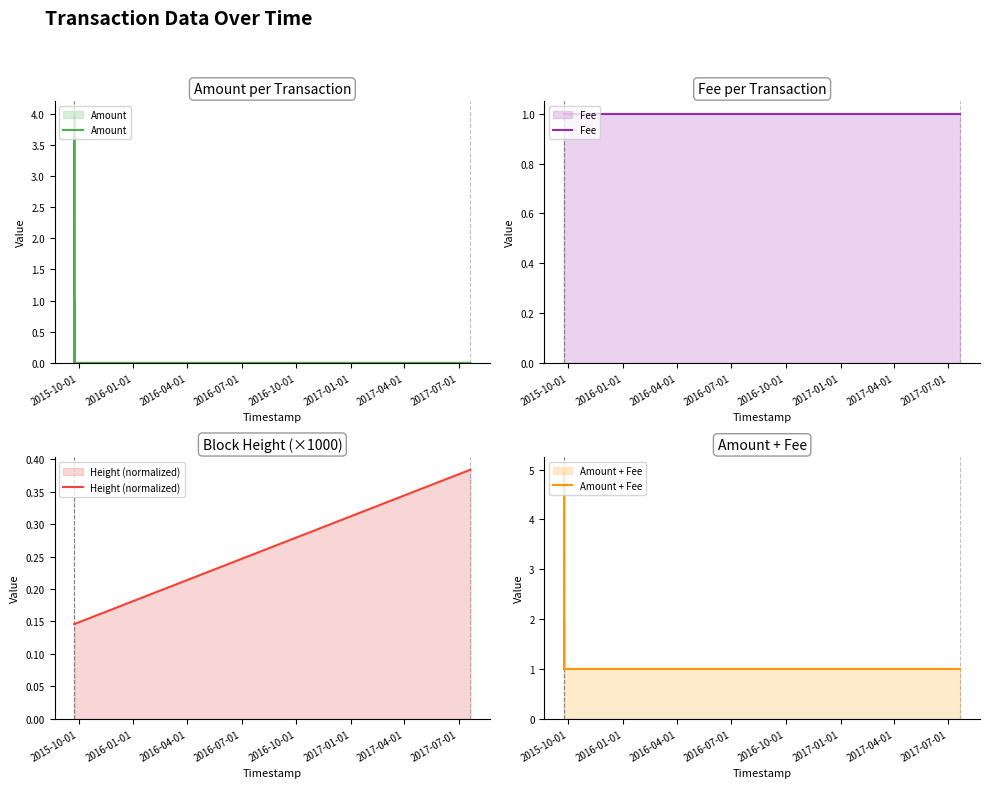

What is the spread (max minus min) of values at 2015-10-01?

1.9